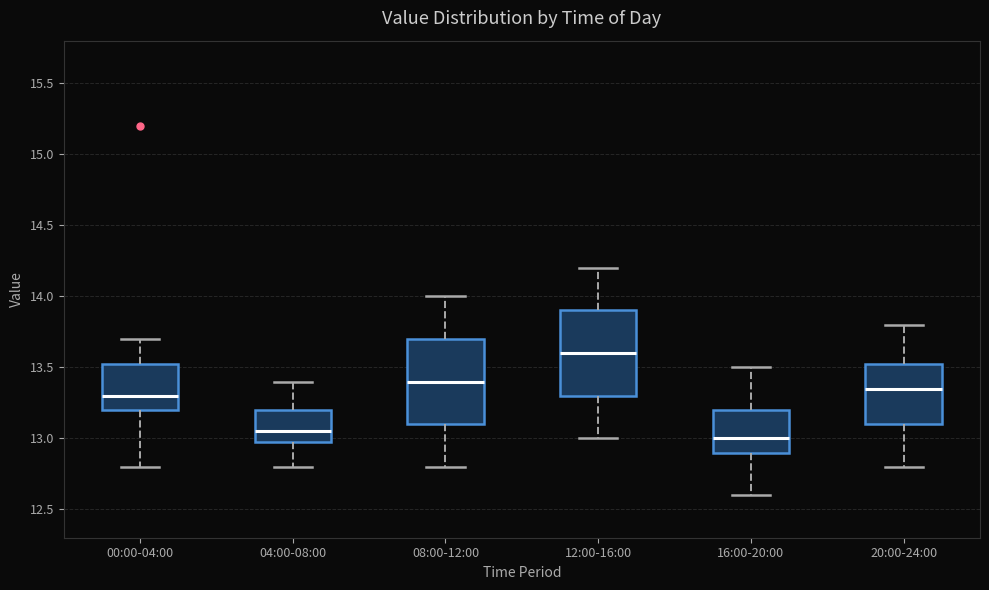

Which box's median line is the lowest?

16:00-20:00